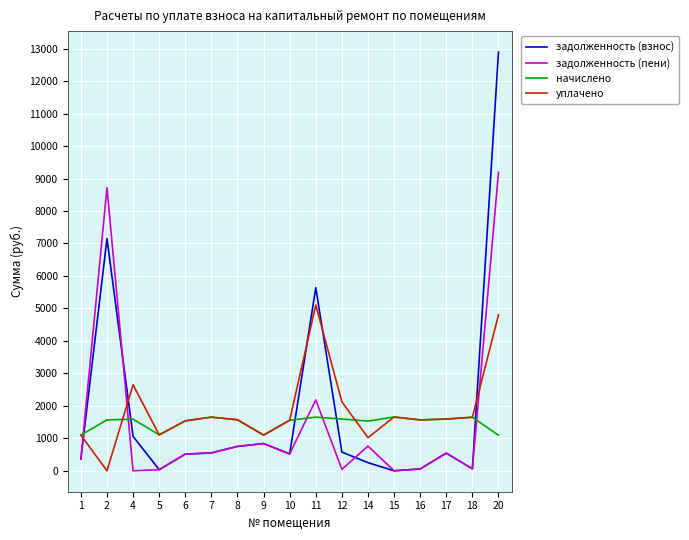

Which series ends up on top after the final intersection of задолженность (взнос) and начислено?

задолженность (взнос)